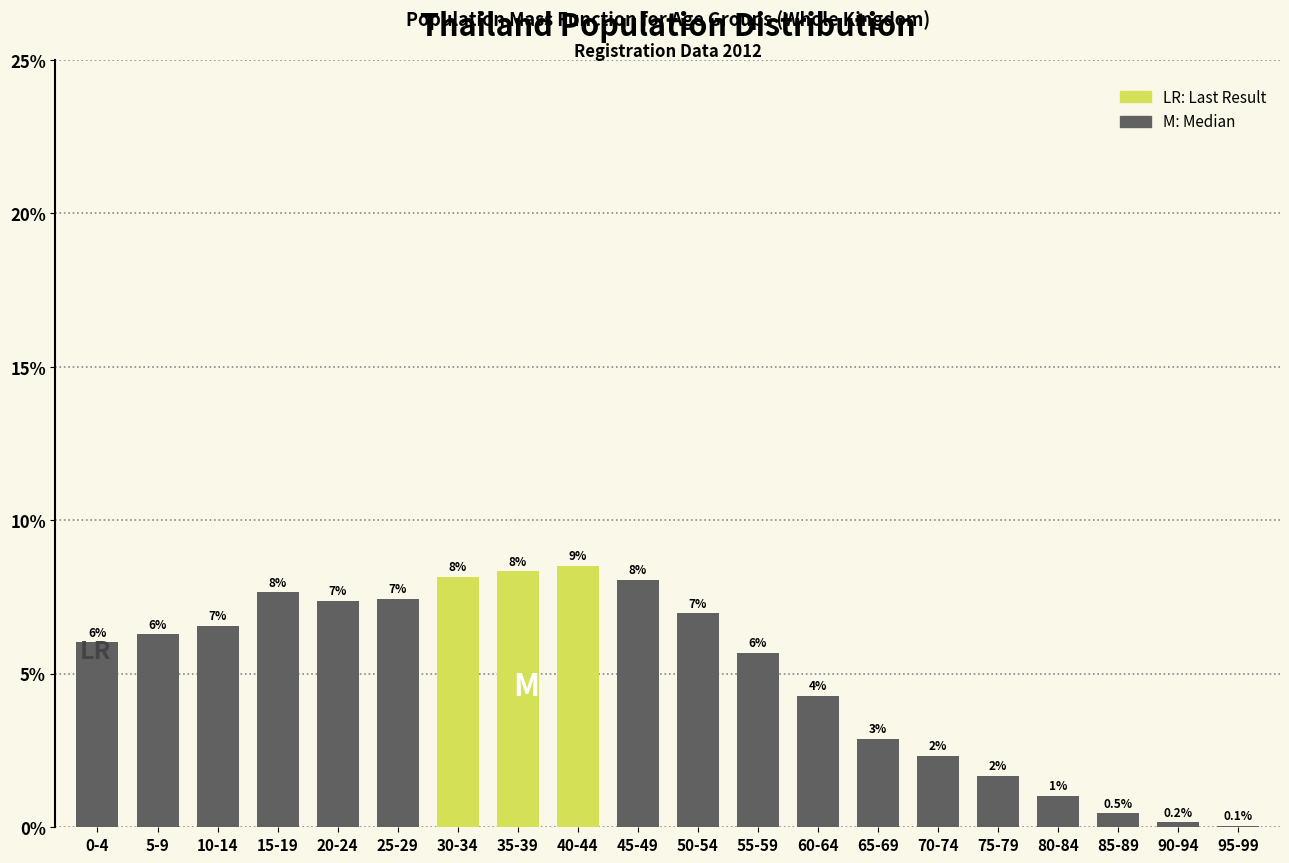

What is the greatest value displayed?

8.5